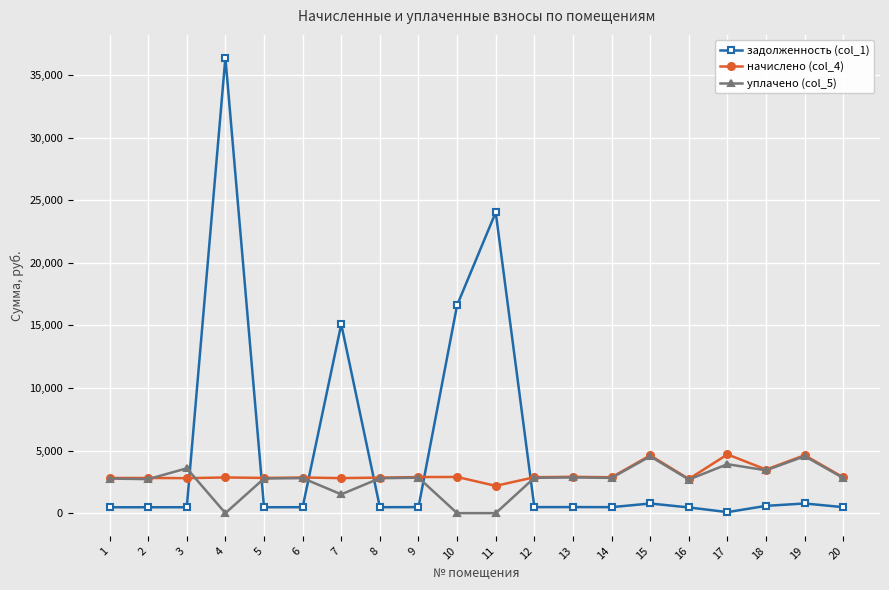

Is this an area chart (filled region under the line)?

No